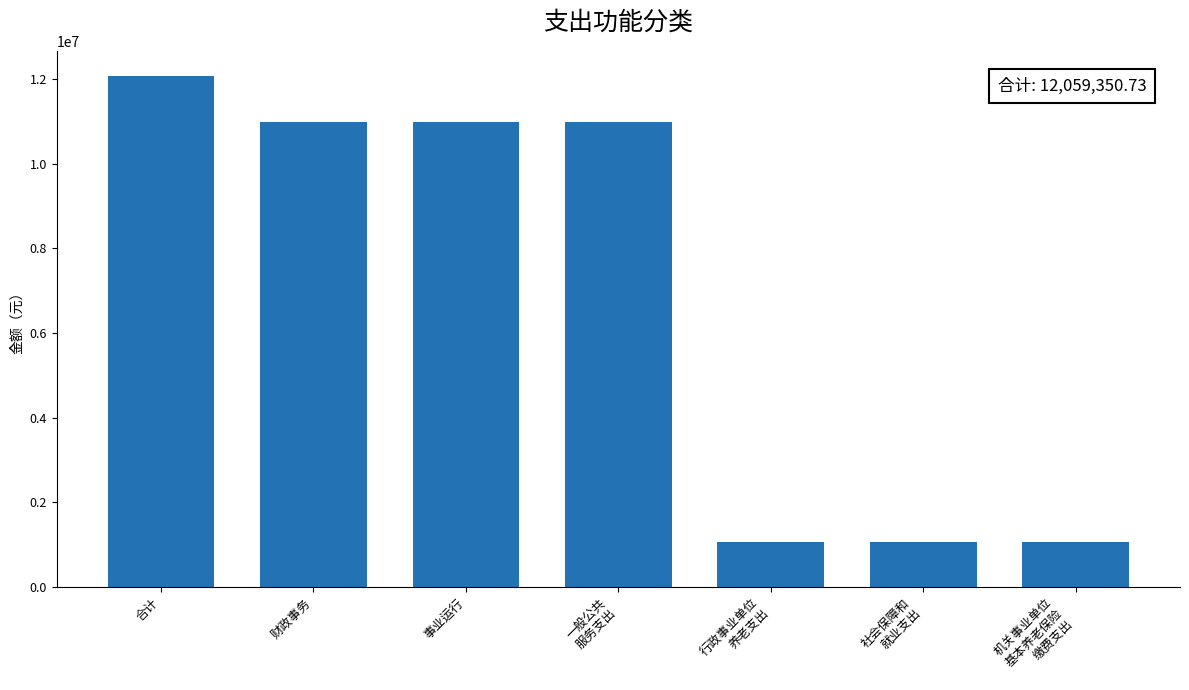

How many bars are there in total?

7